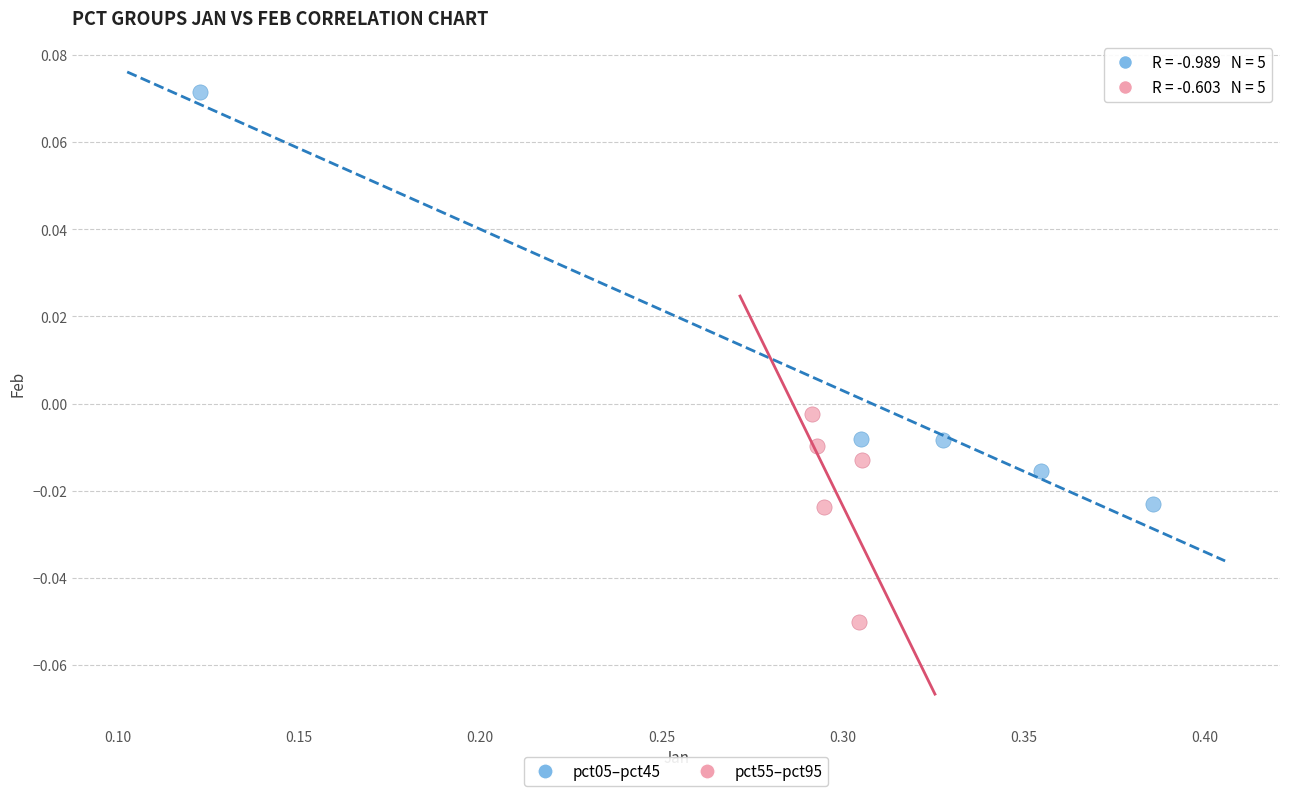

Which series contains the highest Y value?

pct05–pct45